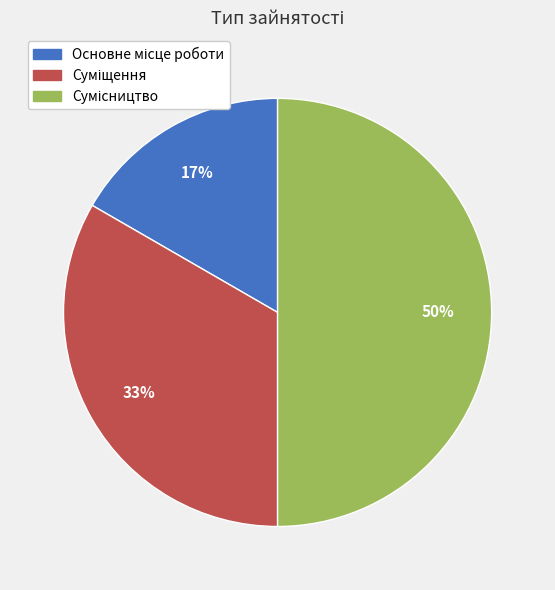

To the nearest percent, what is the average slice percentage?

33%